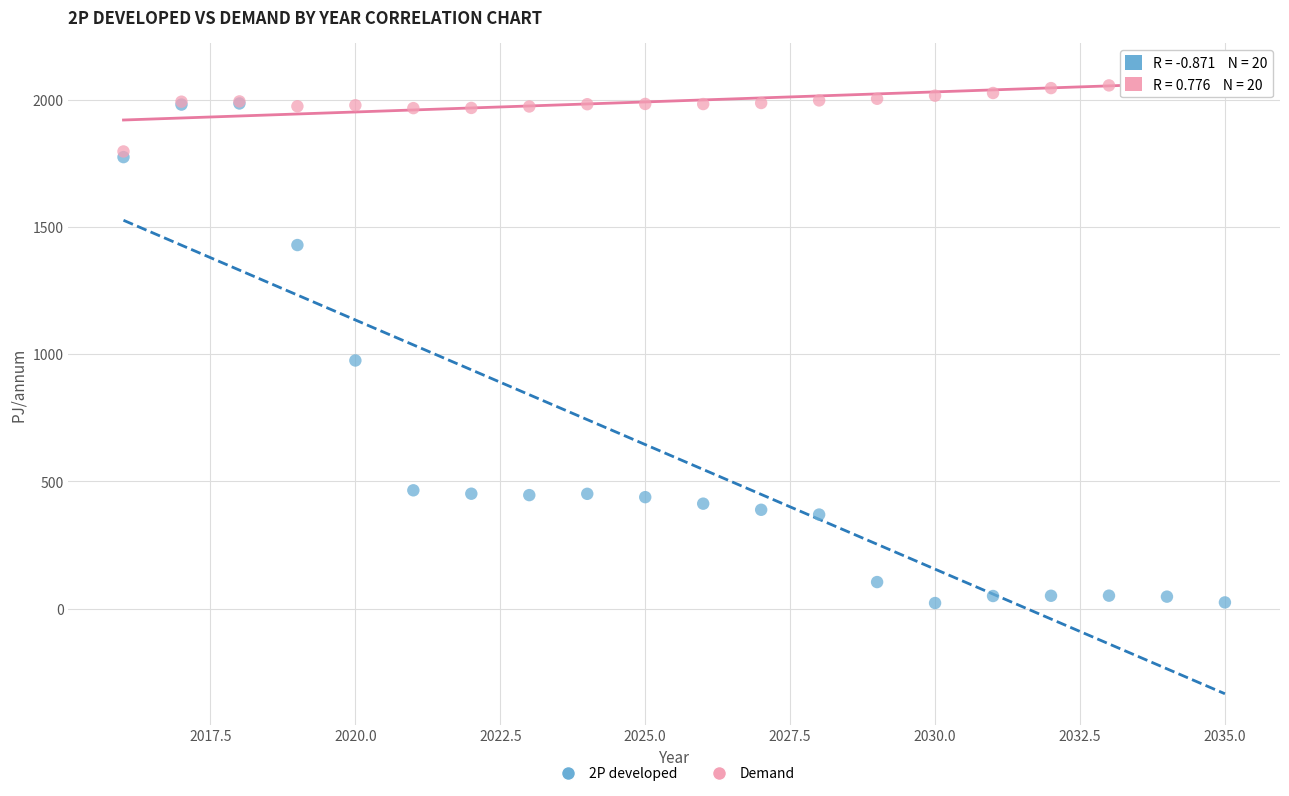

Which series contains the lowest Y value?

2P developed